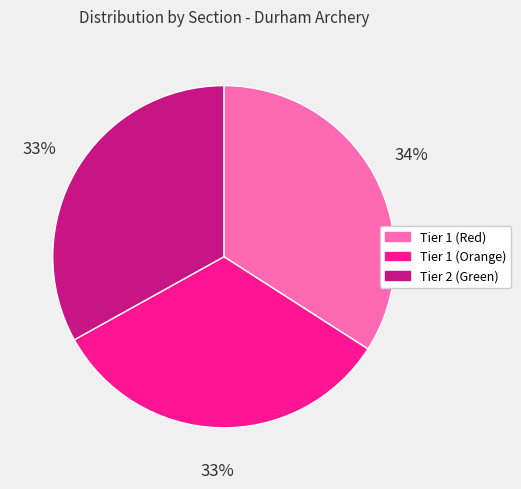

What percentage is the Tier 1 (Red) slice, to the nearest percent?

34%